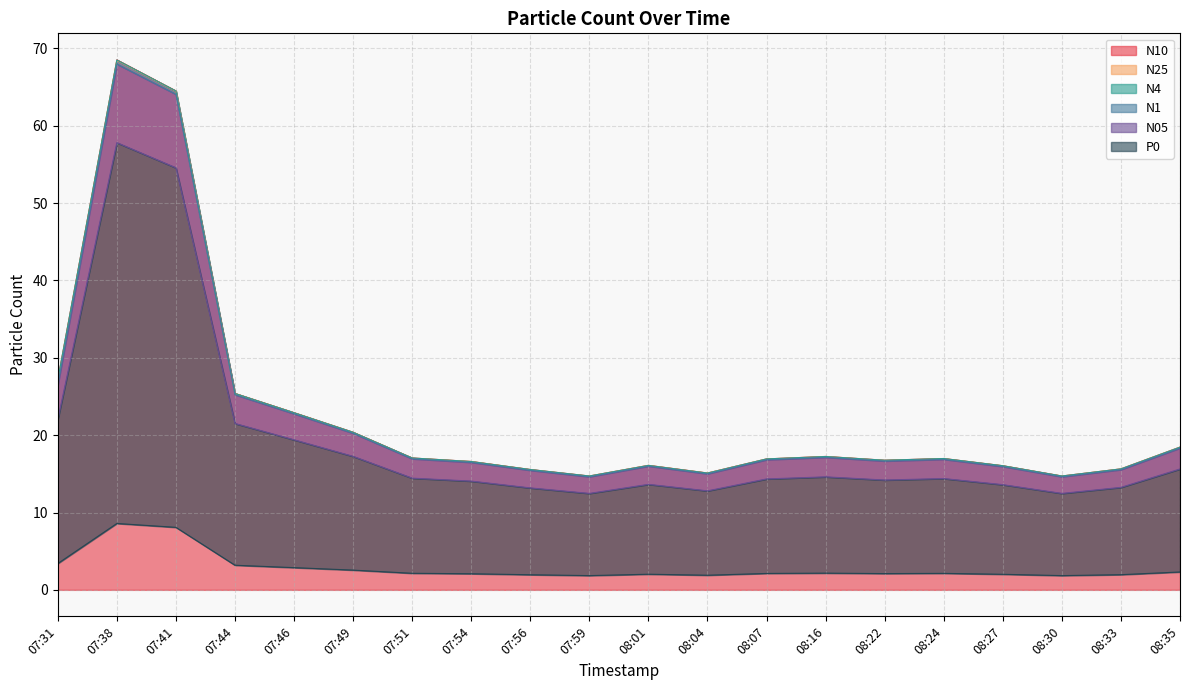

The value of N4 at 08:27 is 16.1. True or false?

True